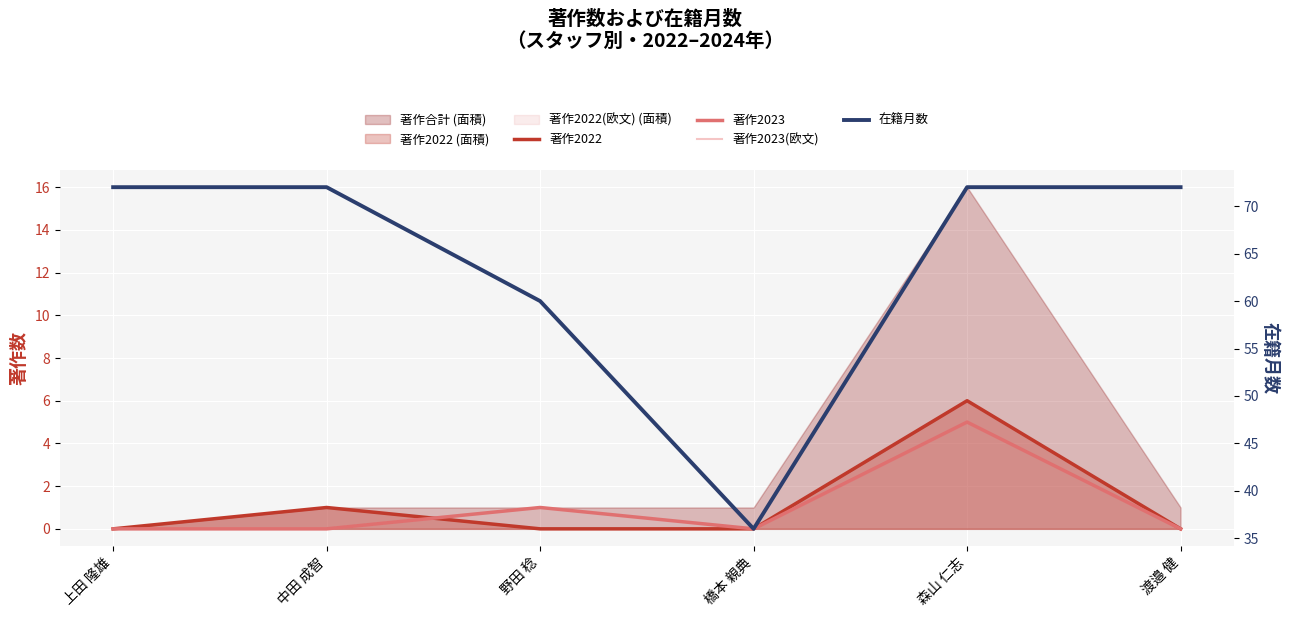

Does the chart display data point markers on the line(s)?

No